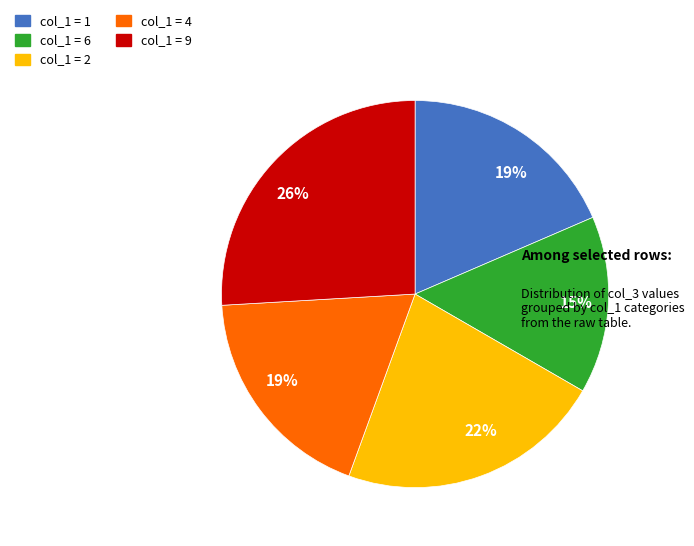

To the nearest percent, what is the difference between the largest and smallest slice percentages?

11%